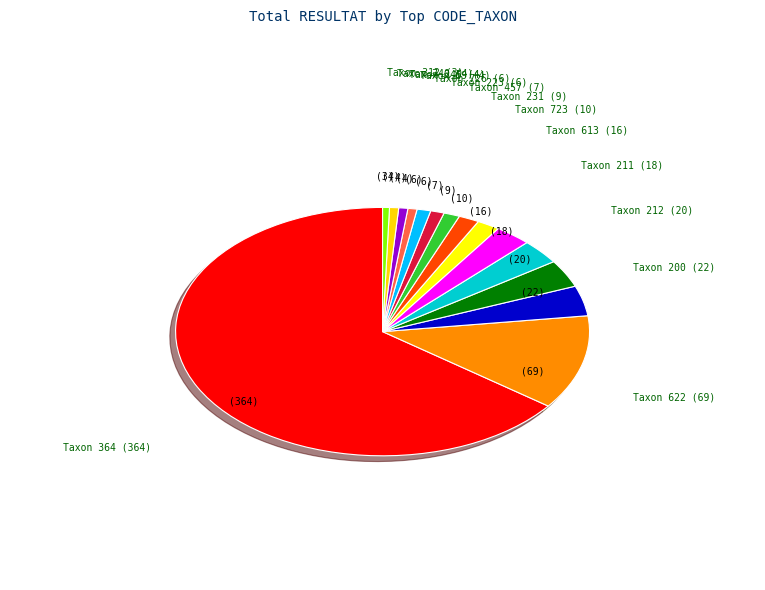

How many segments does this pie chart have?

15